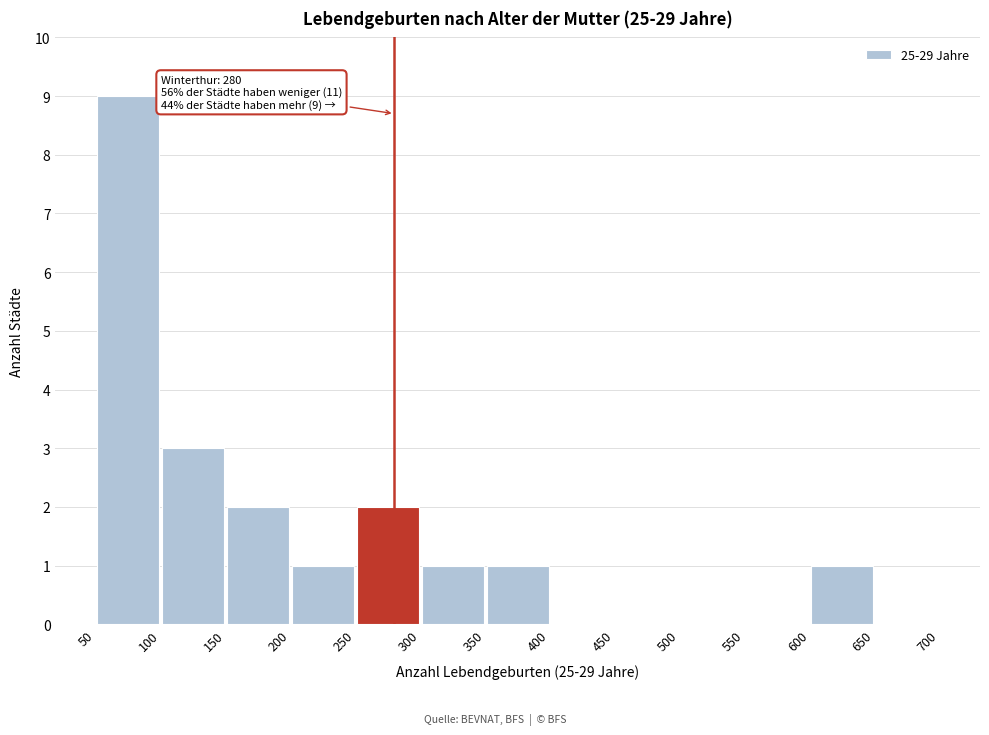

Over which range of the x-axis is the bar tallest?

50 to 100